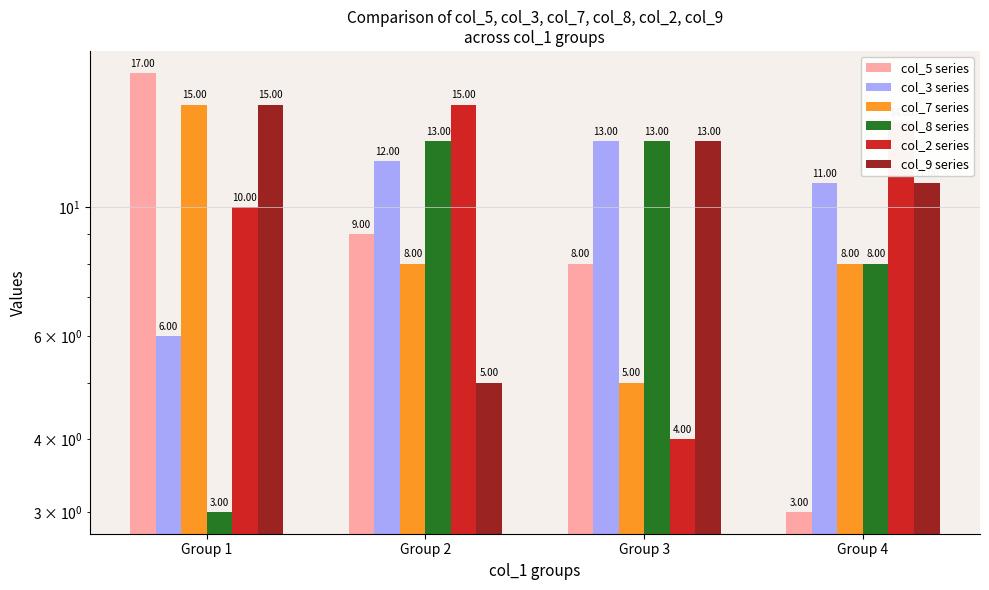

What is the spread (max minus min) of values at Group 4?

11